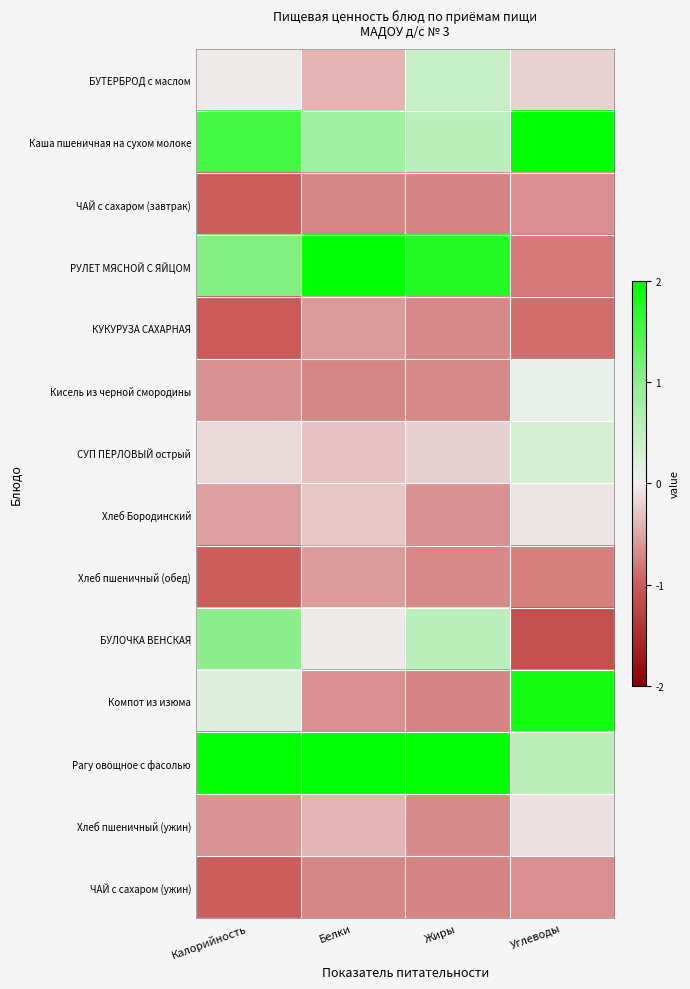

What is the total value across all series at Углеводы?

-0.5